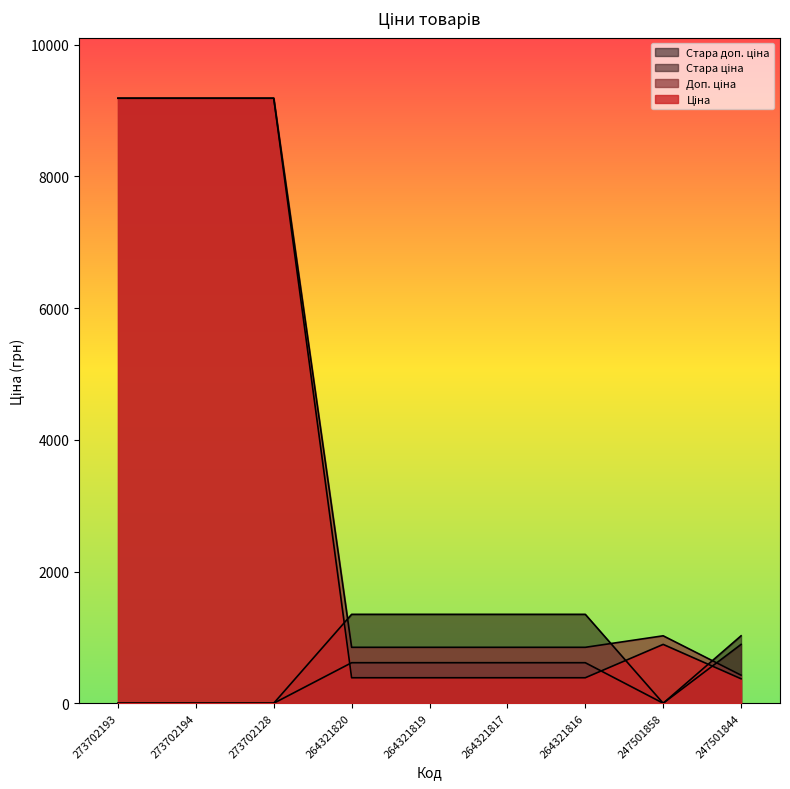

How many interior local peaks does the Доп. ціна series have?

1